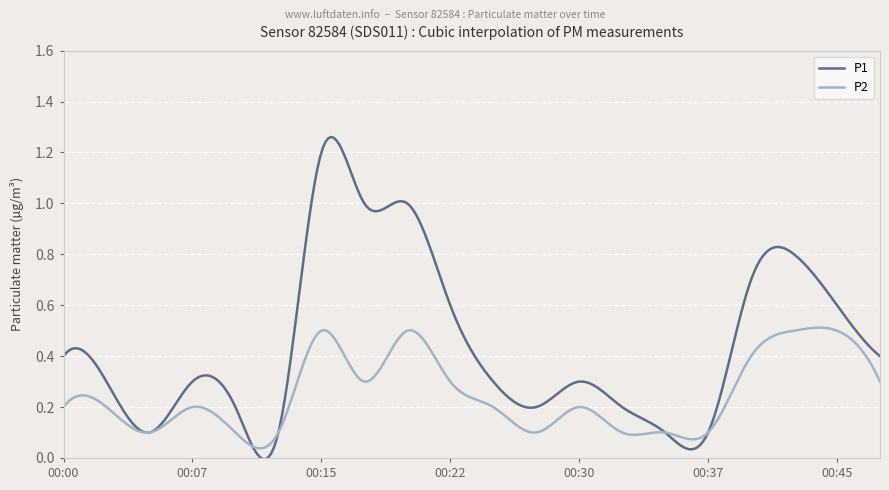

True or false: P2 and P1 cross at least once.

True